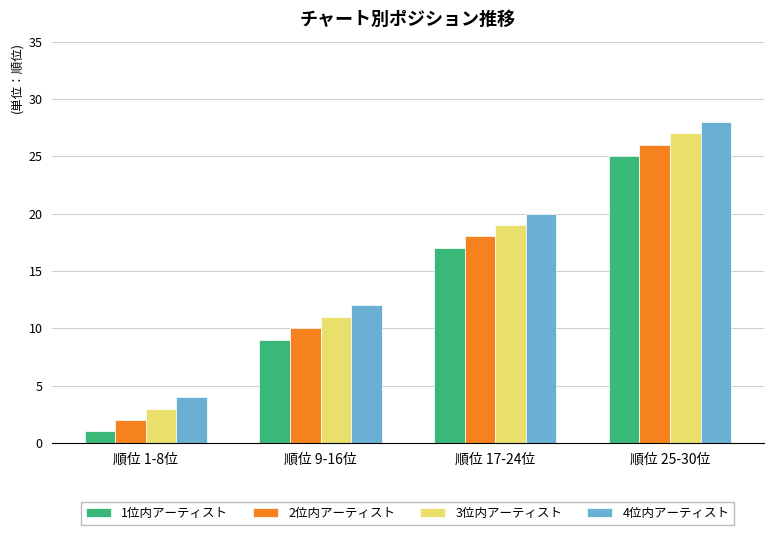

What is the average value of the 4位内アーティスト series?

16